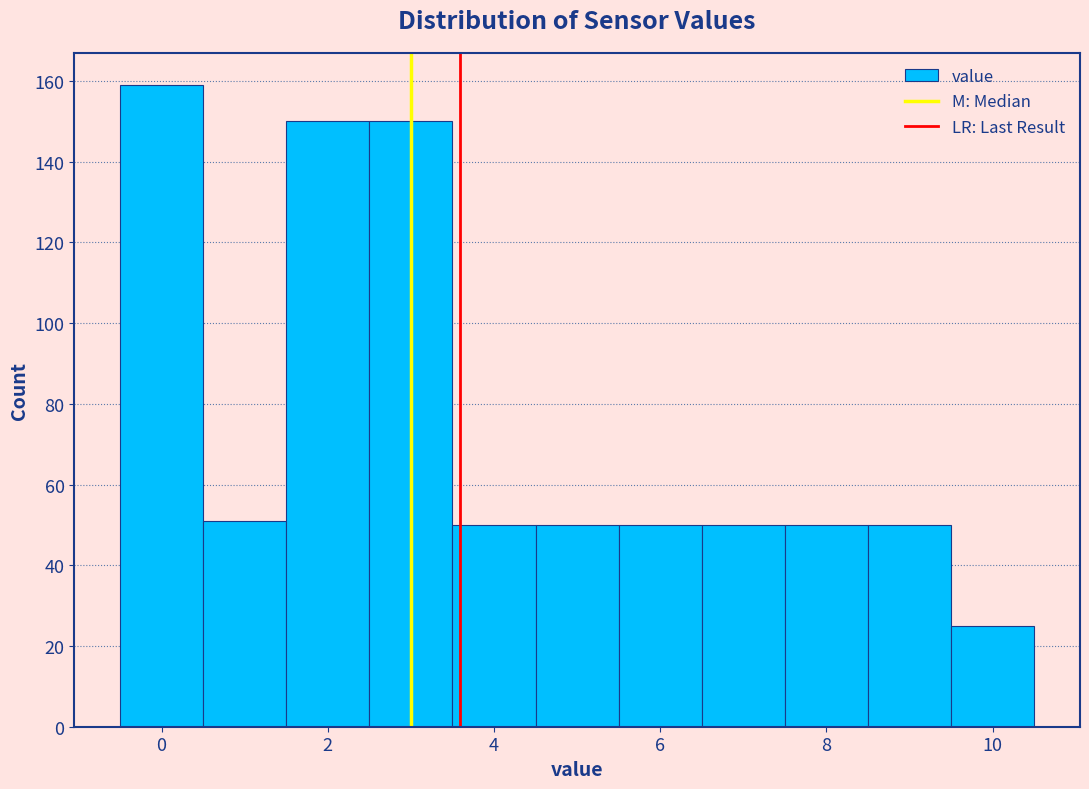

Reading left to right, transcribe this chart: for each bar, give the range it covers on the x-axis and its height. Neither the bar edges nor the heights are printed on the chart, so give them approximately, as read against the axes.

-0.5 to 0.5: 160
0.5 to 1.5: 52
1.5 to 2.5: 150
2.5 to 3.5: 150
3.5 to 4.5: 50
4.5 to 5.5: 50
5.5 to 6.5: 50
6.5 to 7.5: 50
7.5 to 8.5: 50
8.5 to 9.5: 50
9.5 to 10.5: 26